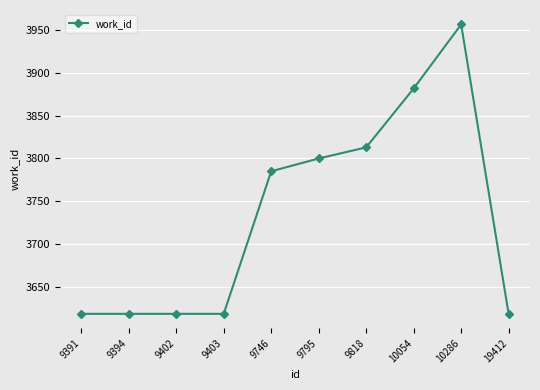

True or false: the data shows 1579 at 9394.

False